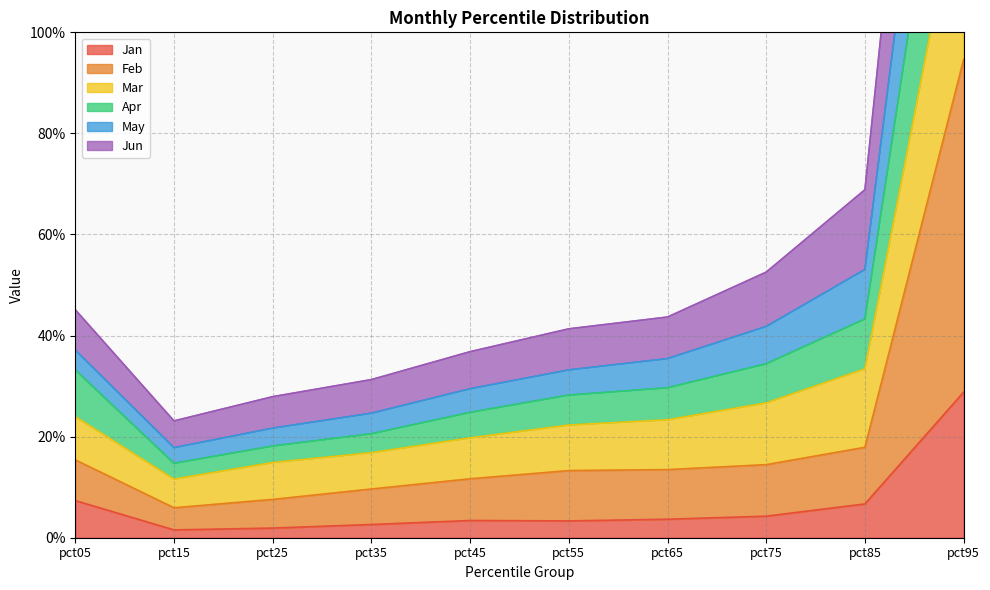

True or false: Feb and Apr cross at least once.

False